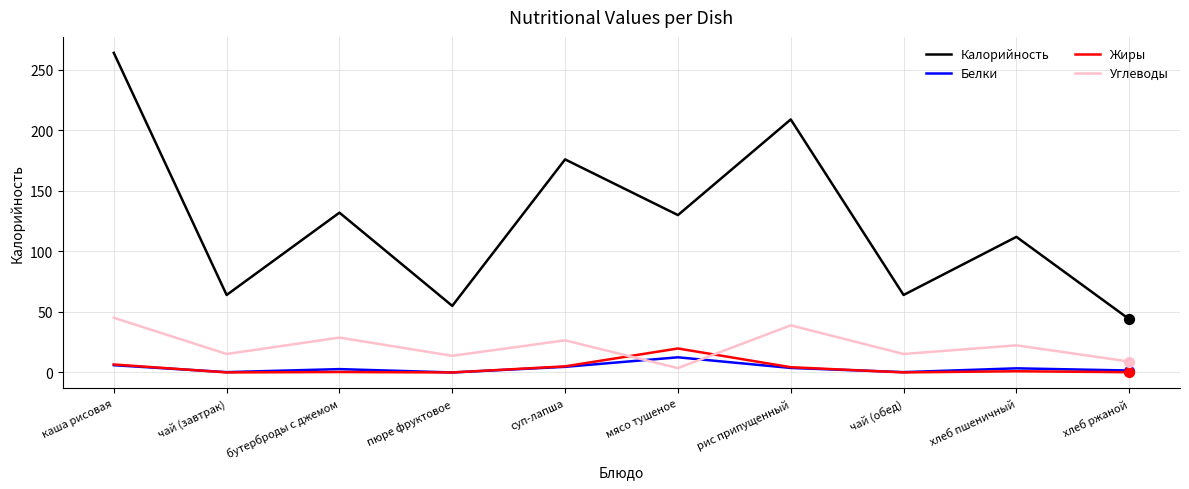

At how many categories does at least one series exceed 163?

3